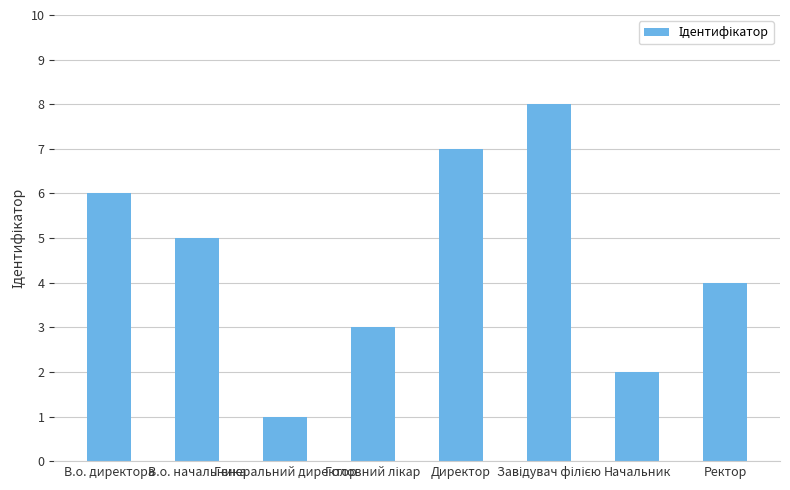

Reading right to left, transcribe all the data shown in this chart.

4	2	8	7	3	1	5	6